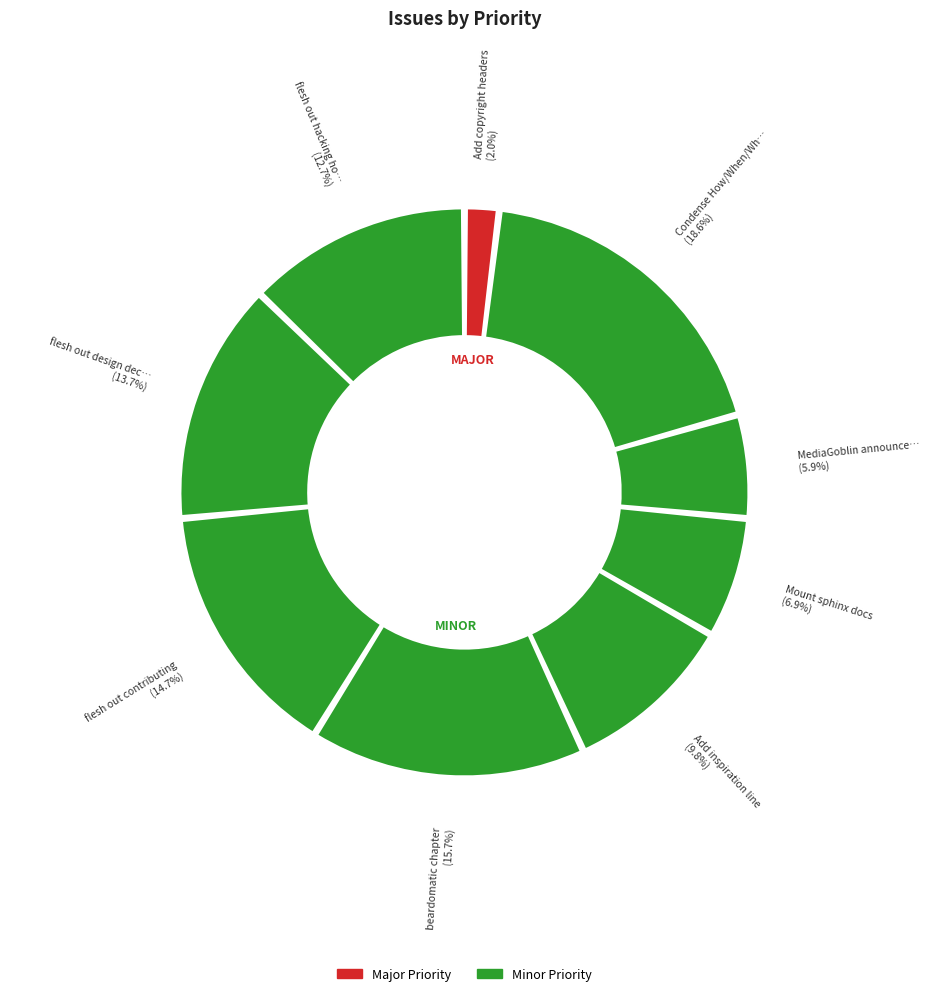

To the nearest percent, what is the difference between the largest and smallest slice percentages?

17%